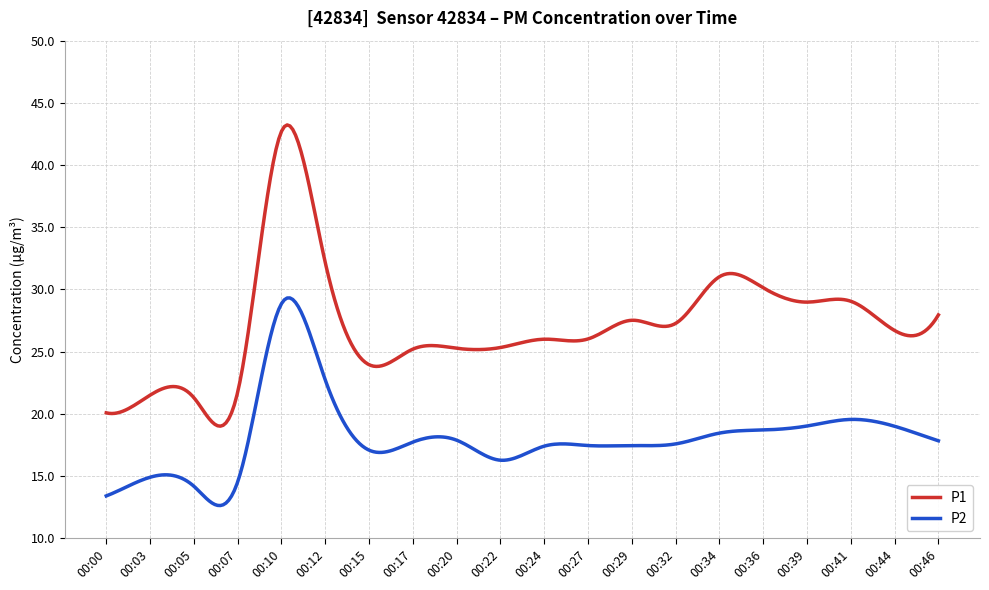

Which series has the largest total across all categories?

P1